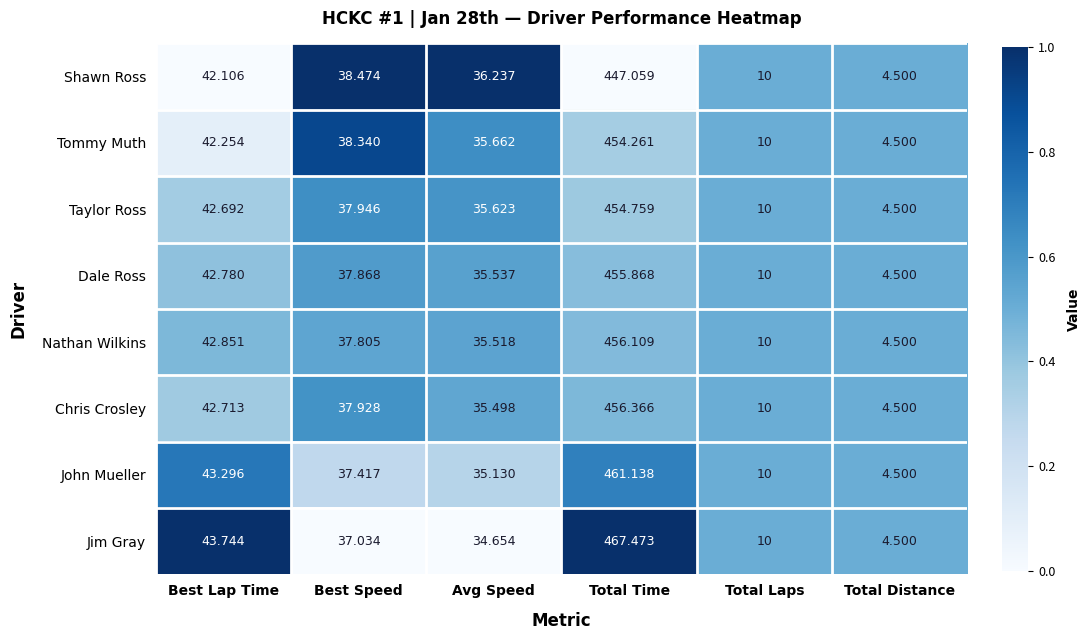

Rank the categories by Jim Gray value from lowest to highest.

Total Distance, Total Laps, Avg Speed, Best Speed, Best Lap Time, Total Time